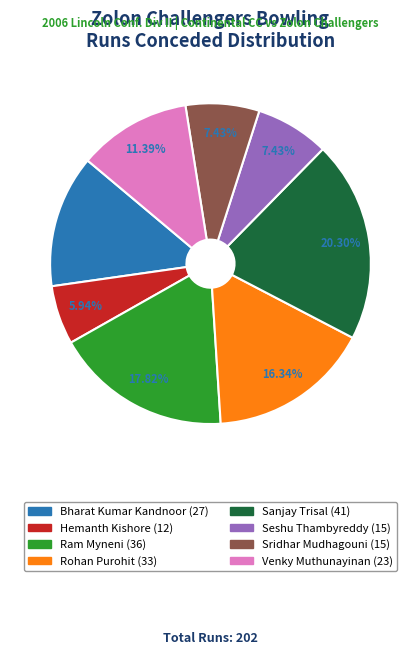

What is the ratio of the value at Sridhar Mudhagouni to the value at Rohan Purohit?

0.5